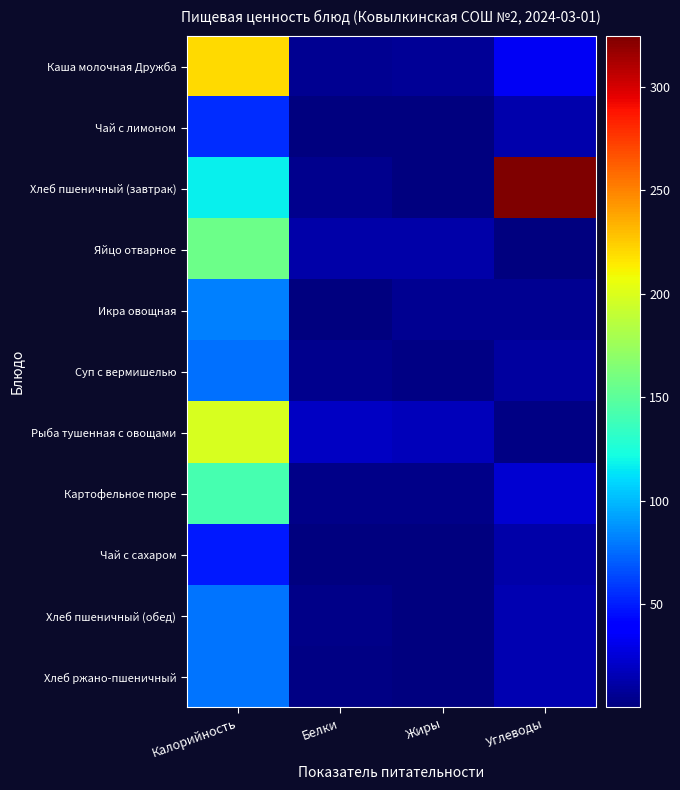

Reading left to right, what are all the values shown in this chart?

Каша молочная Дружба: Калорийность=219.5	Белки=5.8	Жиры=6.7	Углеводы=33.5
Чай с лимоном: Калорийность=54.7	Белки=0.2	Жиры=0.1	Углеводы=13.2
Хлеб пшеничный (завтрак): Калорийность=117.5	Белки=4.0	Жиры=0.4	Углеводы=324.6
Яйцо отварное: Калорийность=157.0	Белки=12.7	Жиры=11.5	Углеводы=0.7
Икра овощная: Калорийность=81.6	Белки=1.0	Жиры=5.4	Углеводы=5.4
Суп с вермишелью: Калорийность=76.5	Белки=4.2	Жиры=2.3	Углеводы=10.0
Рыба тушенная с овощами: Калорийность=198.8	Белки=19.4	Жиры=16.9	Углеводы=1.3
Картофельное пюре: Калорийность=142.0	Белки=3.2	Жиры=3.8	Углеводы=23.2
Чай с сахаром: Калорийность=49.4	Белки=0.2	Жиры=0.1	Углеводы=12.0
Хлеб пшеничный (обед): Калорийность=78.0	Белки=3.0	Жиры=1.0	Углеводы=14.0
Хлеб ржано-пшеничный: Калорийность=77.7	Белки=2.5	Жиры=1.0	Углеводы=14.5